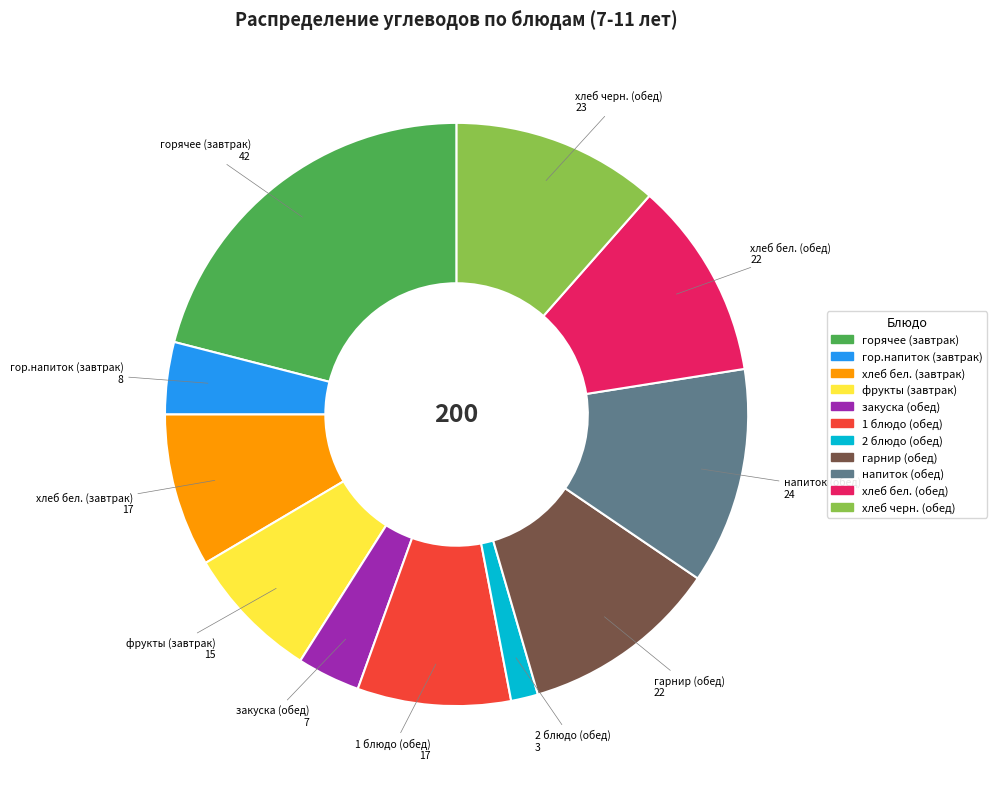

Is the sum of напиток (обед) and фрукты (завтрак) greater than half?

No